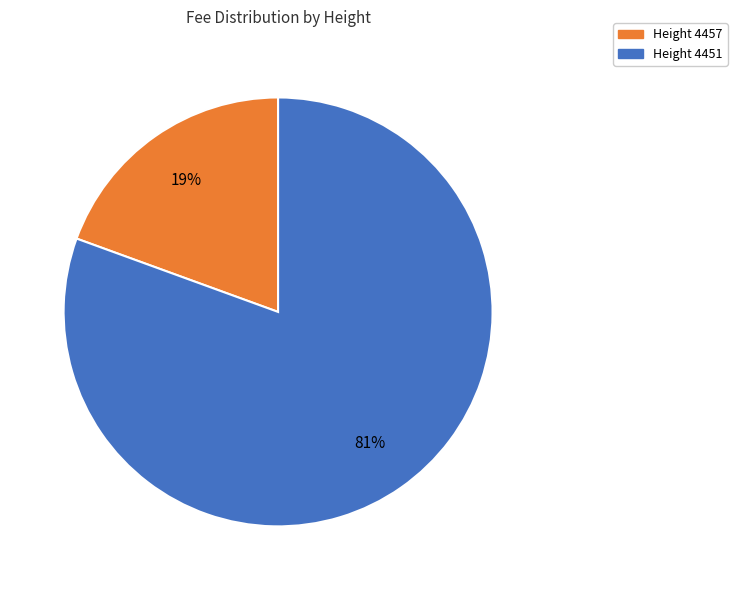

Does any single category account for the majority?

Yes